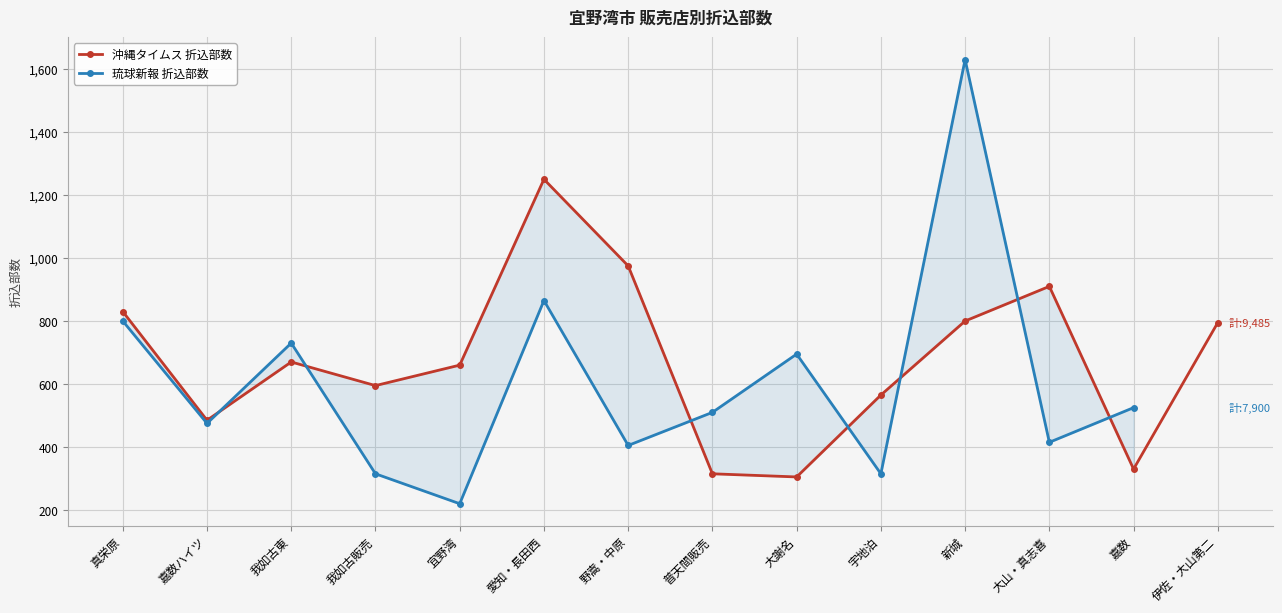

At which category does 琉球新報 折込部数 reach its first local peak?

我如古東